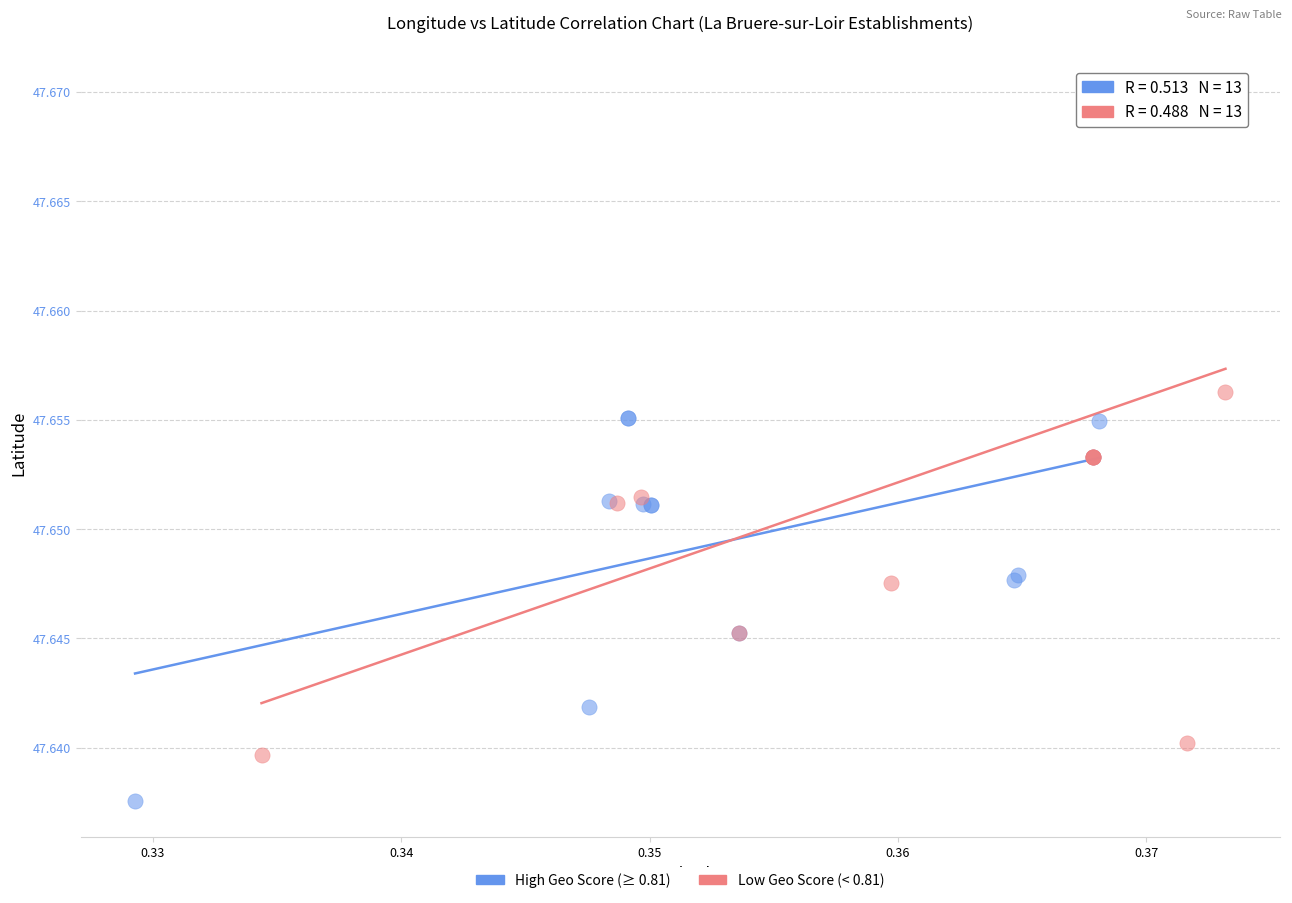

Which series has the largest Y range (max minus min)?

Low Geo Score (< 0.81)